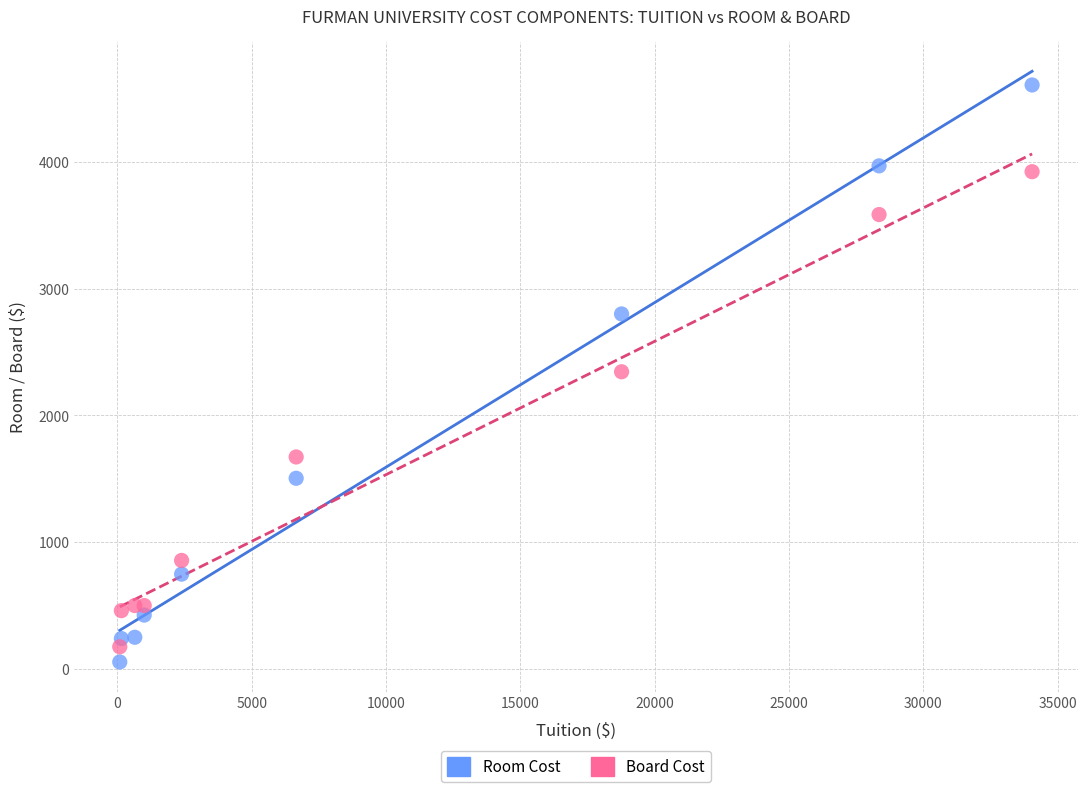

What are all the series names shown in the legend?

Room Cost, Board Cost